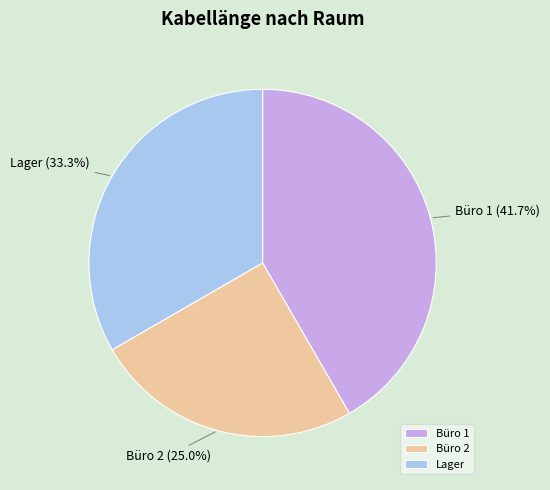

What is the ratio of the value at Lager to the value at Büro 2?

1.3